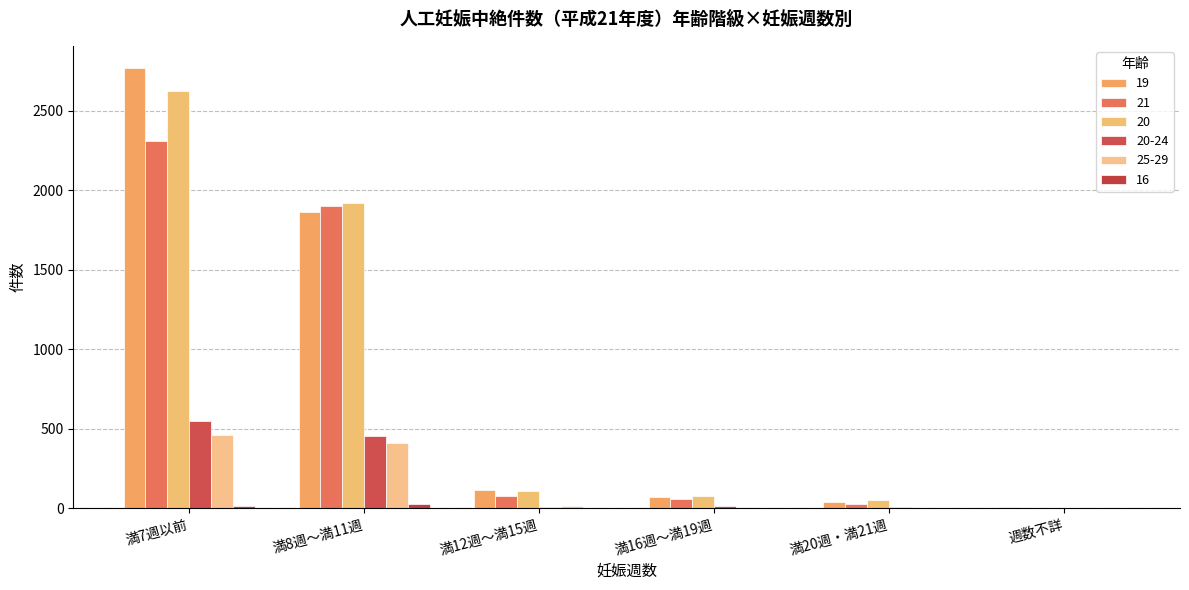

Which category has the lowest value across all series?

週数不詳